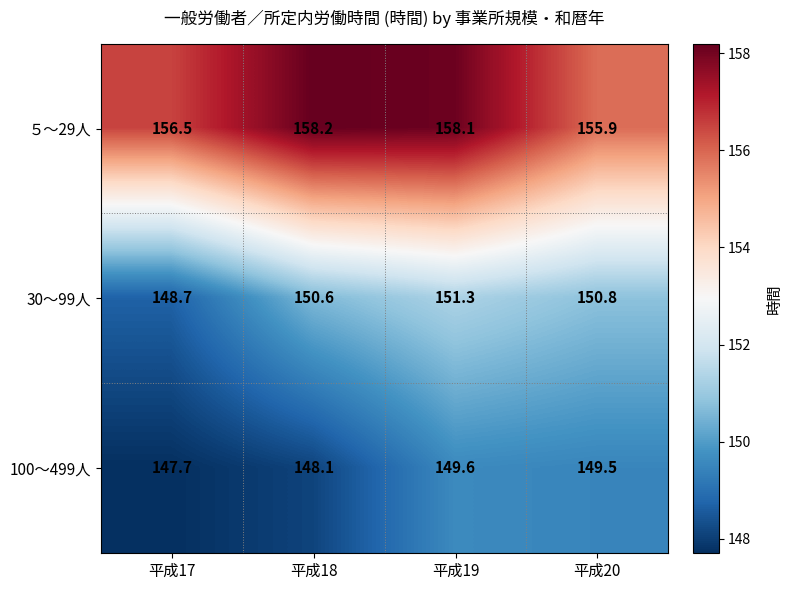

What is the difference between the highest and lowest values at 平成20?

6.4